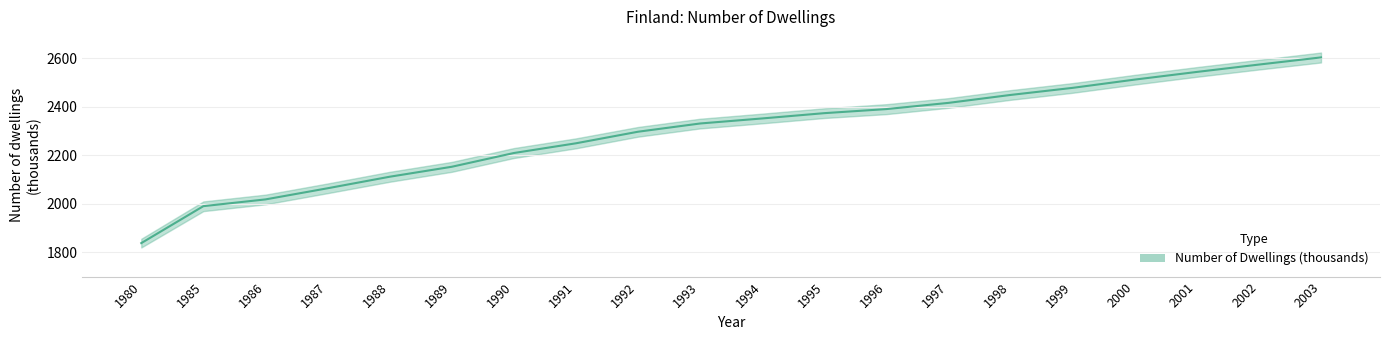

The chart shows a value of 2574.4 at 2002. True or false?

True